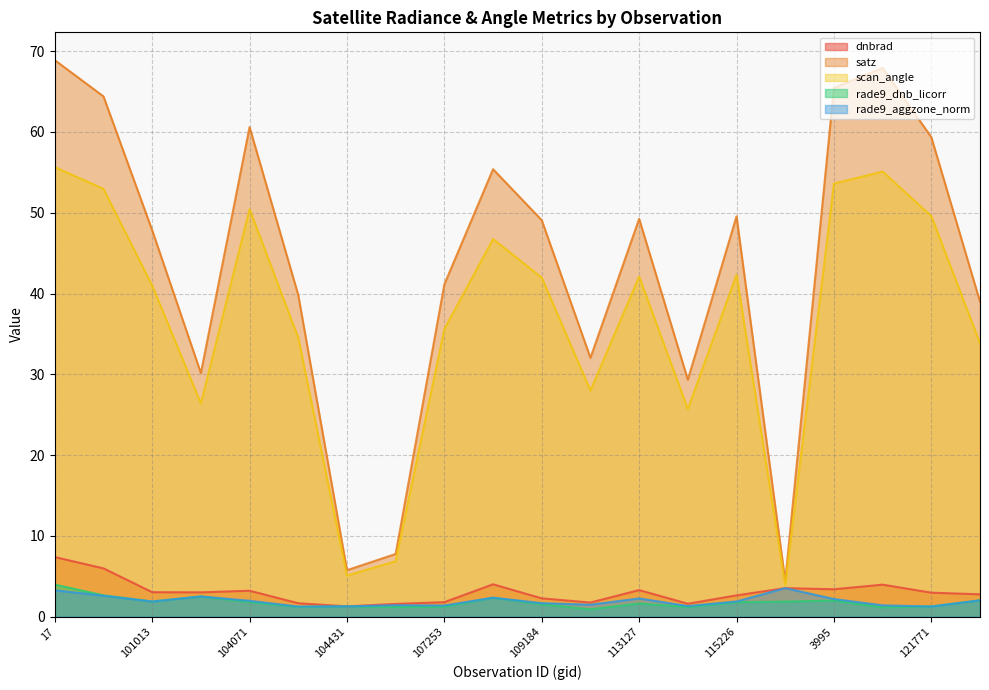

True or false: rade9_aggzone_norm has more than 1 points higher than both neighbors.

True